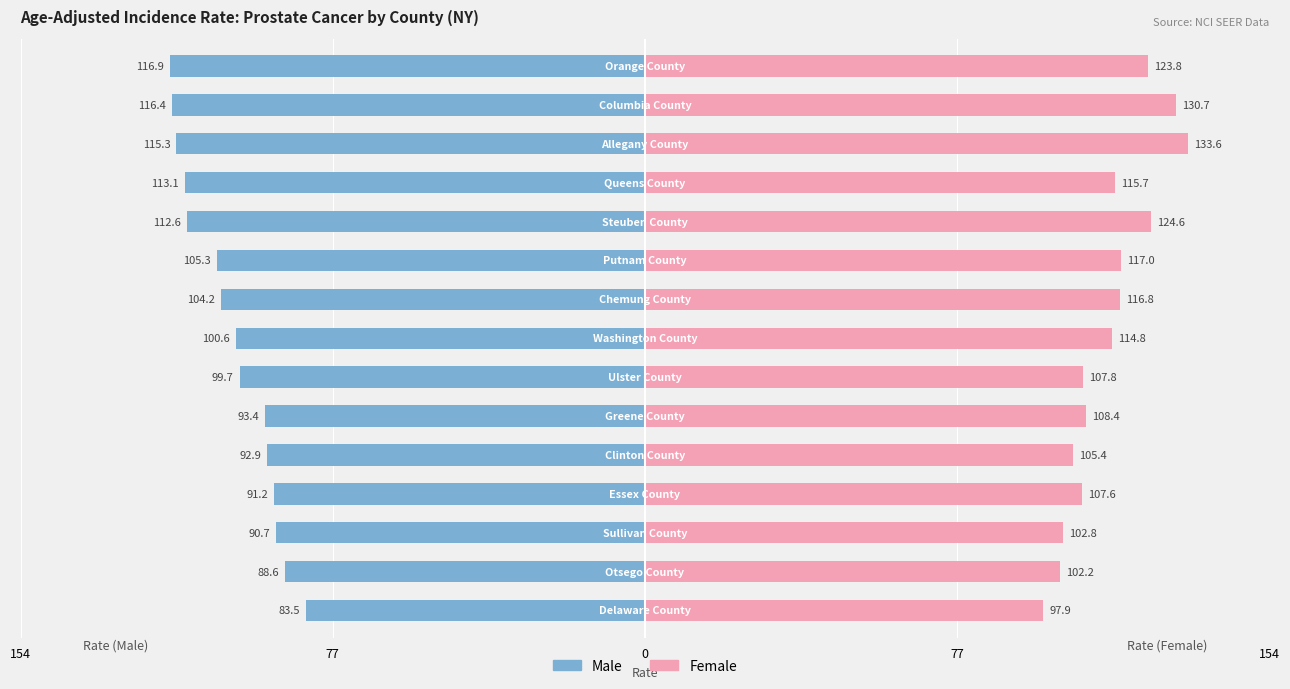

Reading left to right, extract all data points from this chart.

Male: -83.5	-88.6	-90.7	-91.2	-92.9	-93.4	-99.7	-100.6	-104.2	-105.3	-112.6	-113.1	-115.3	-116.4	-116.9
Female: 97.9	102.2	102.8	107.6	105.4	108.4	107.8	114.8	116.8	117.0	124.6	115.7	133.6	130.7	123.8